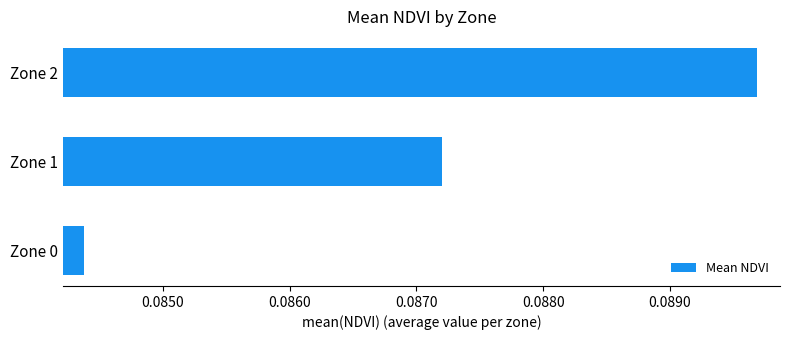

Rank the categories by value from highest to lowest.

Zone 2, Zone 1, Zone 0